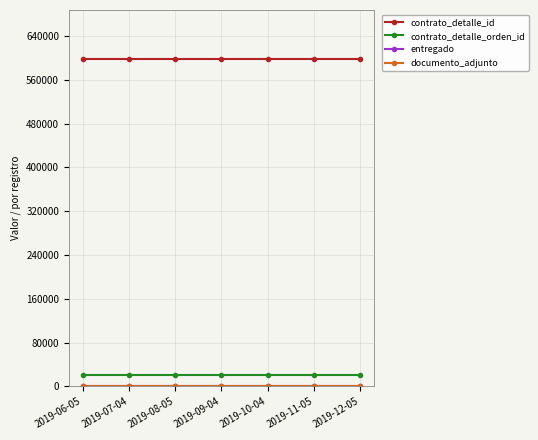

What is the sum of the entregado values at 2019-06-05 and 2019-09-04?

2